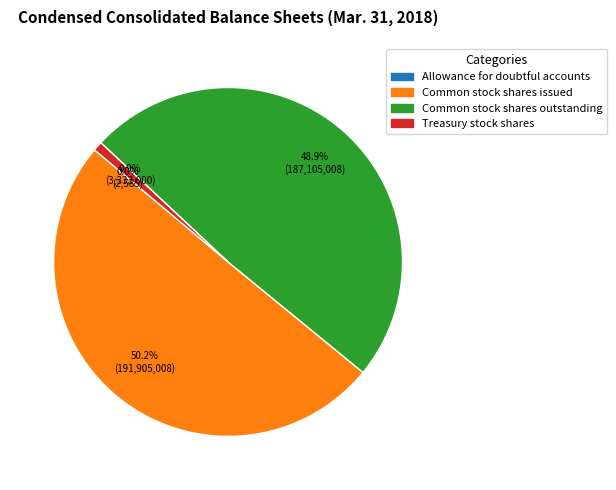

Which category has the biggest portion of the pie?

Common stock shares issued